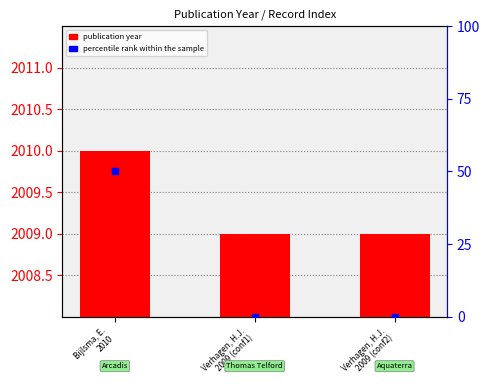

Which series has the largest total across all categories?

publication year